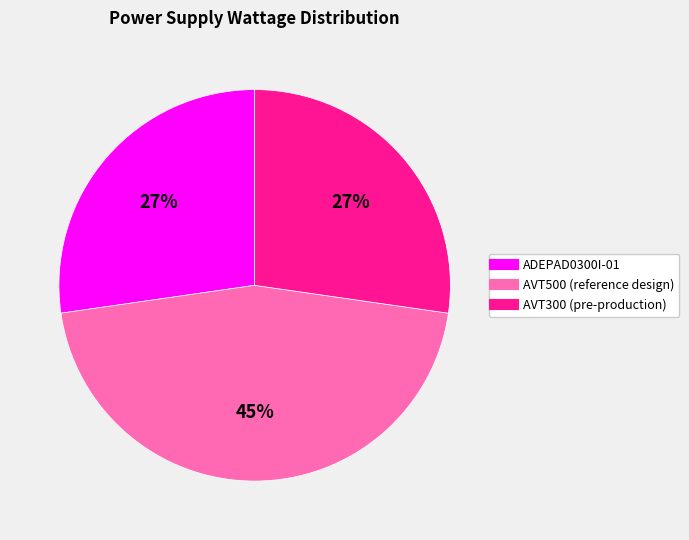

What is the largest slice in the pie chart?

AVT500 (reference design)